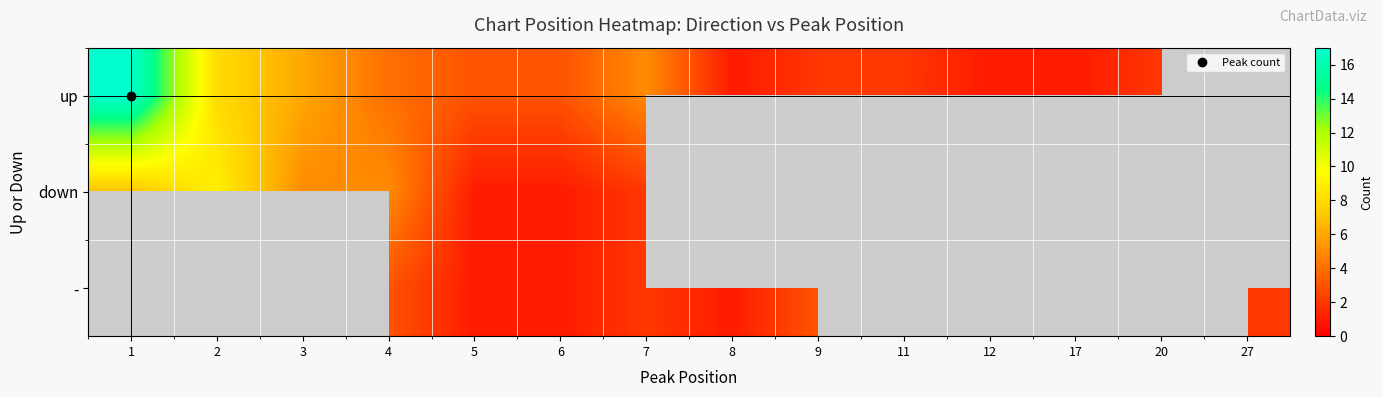

Count the number of categories in the chart.

14